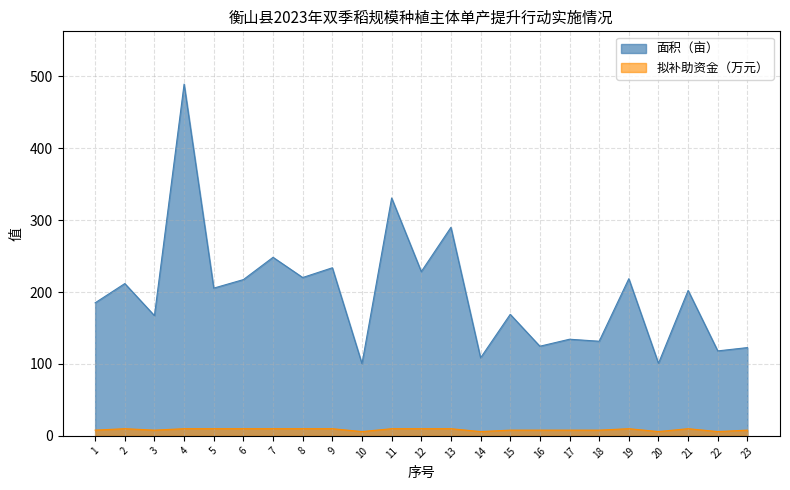

What is the lowest value of the 拟补助资金（万元） series?

6.0